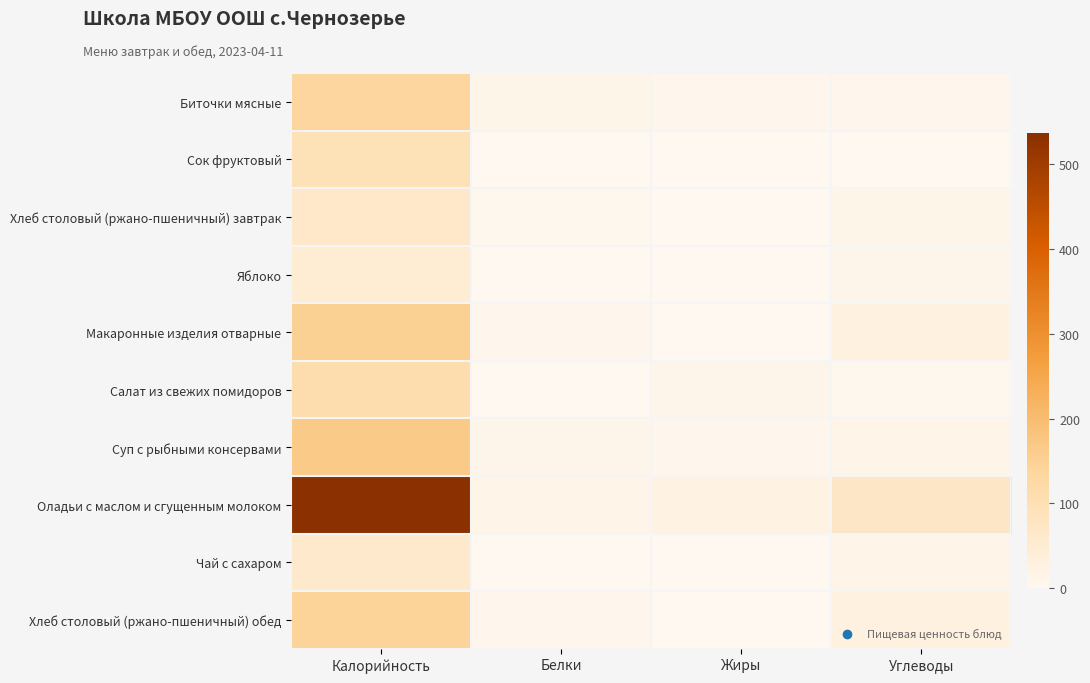

What is the difference between the highest and lowest values at Белки?

13.0